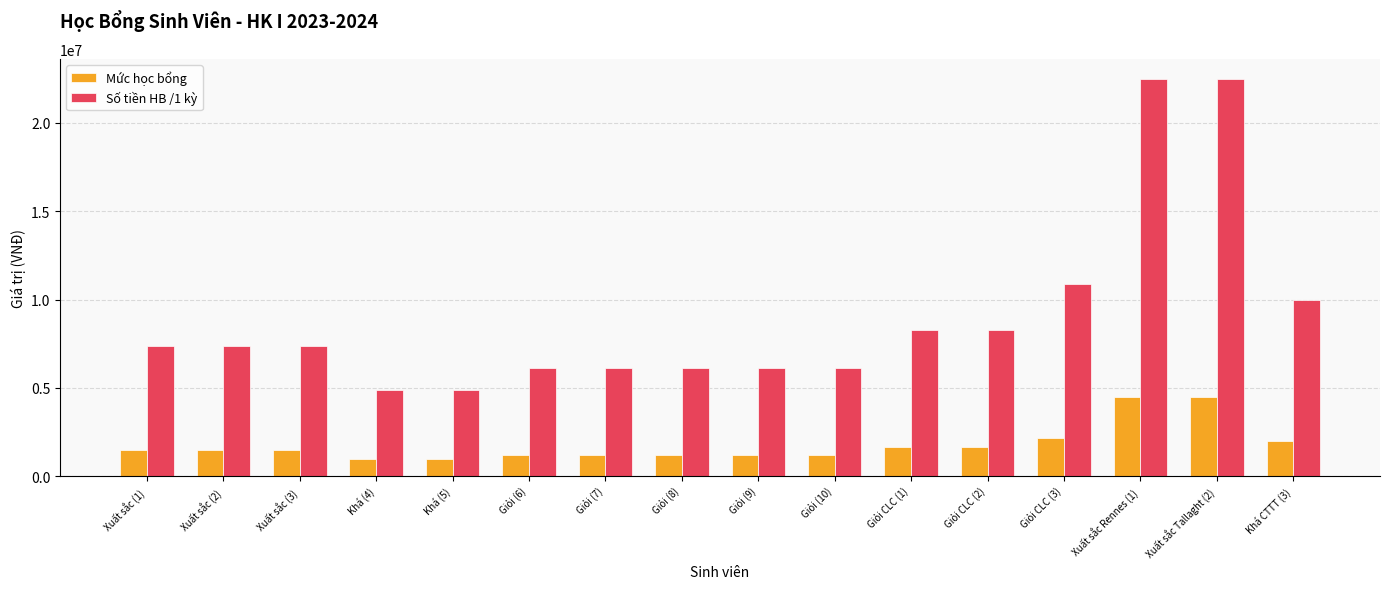

Is the value of Mức học bổng at Xuất sắc Tallaght (2) greater than the value of Số tiền HB /1 kỳ at Giỏi (10)?

No